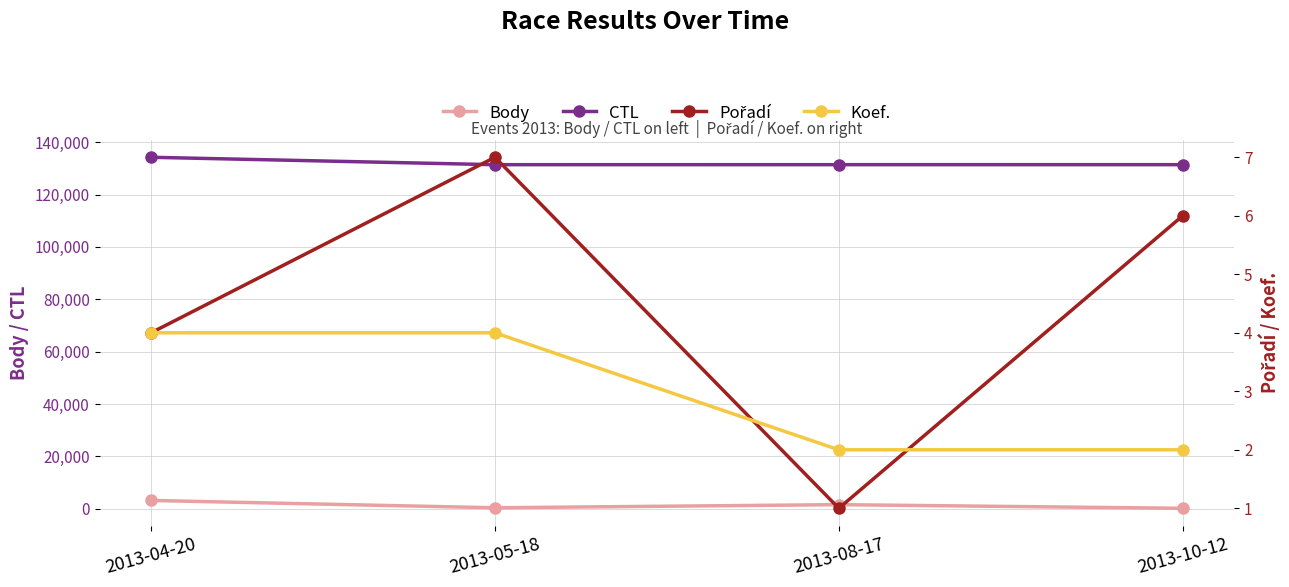

True or false: Body has more than 1 points higher than both neighbors.

False